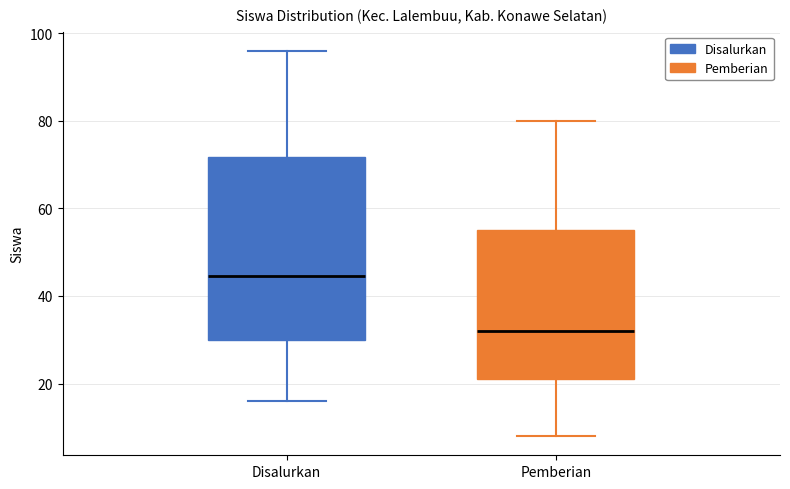

Comparing the boxes themselves (not the whiskers), which one is the tallest?

Disalurkan